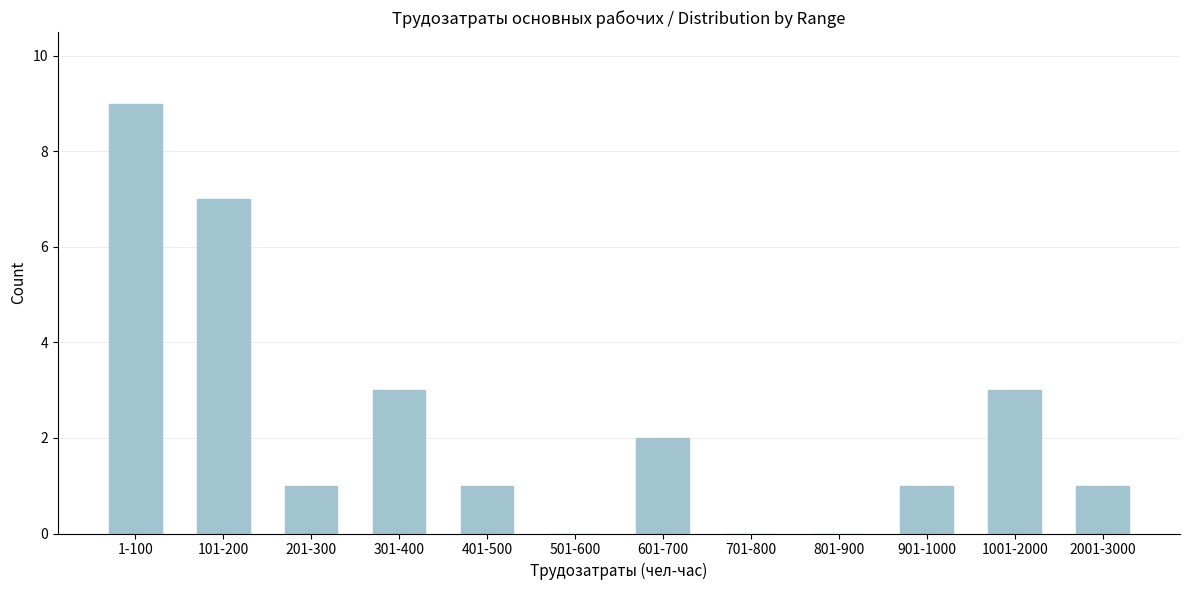

Reading left to right, transcribe all the data shown in this chart.

1-100=9	101-200=7	201-300=1	301-400=3	401-500=1	501-600=0	601-700=2	701-800=0	801-900=0	901-1000=1	1001-2000=3	2001-3000=1